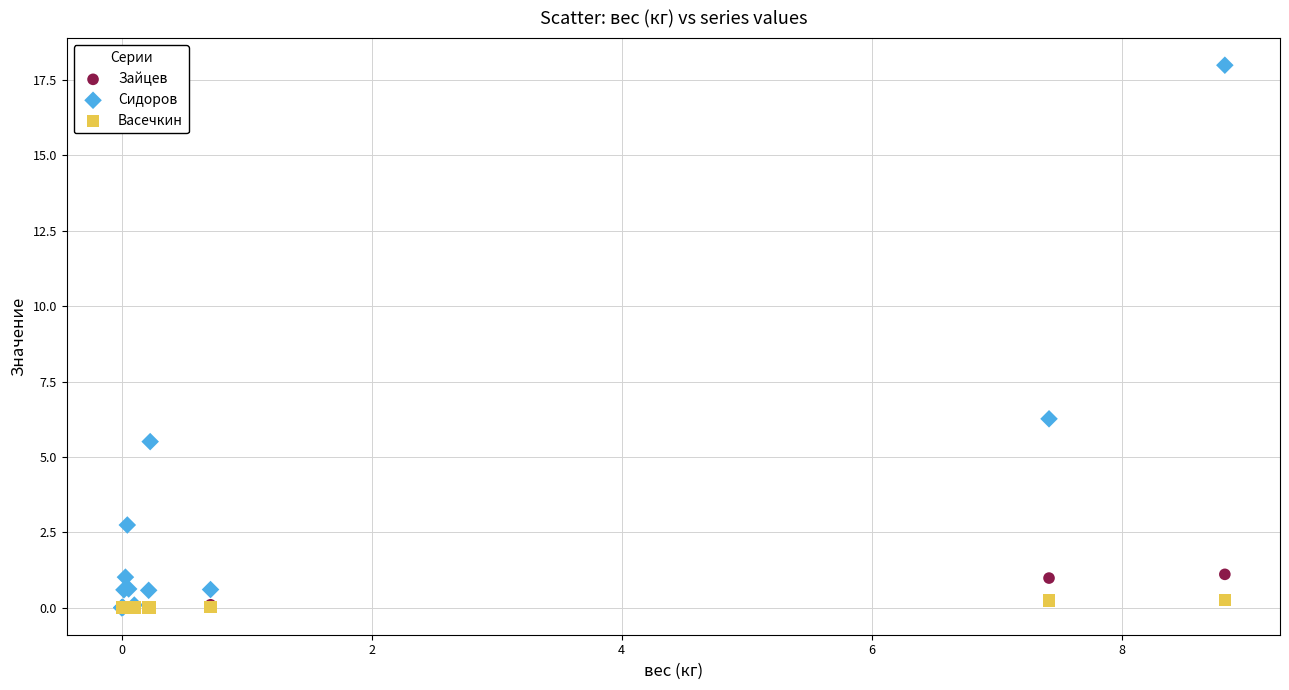

In the Сидоров series, what Y value is closest to 8?

6.3